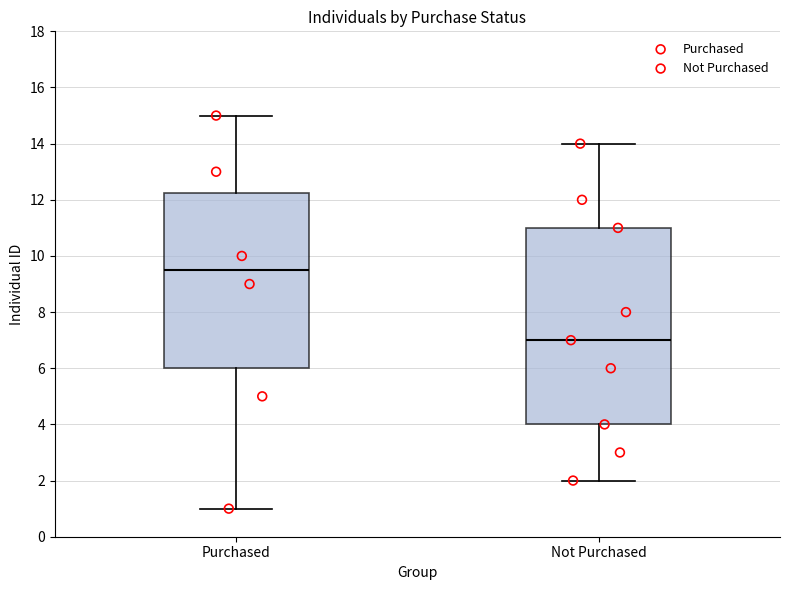

Reading left to right, read every box against the y-axis: the position of its median line, the range the box covers, and the ends of its whiskers. The values are not printed on the chart, so give them approximately, as read against the axis.

Purchased: median 9.6, box 6.0 to 12.2, whiskers 1.0 to 15.0
Not Purchased: median 7.0, box 4.0 to 11.0, whiskers 2.0 to 14.0